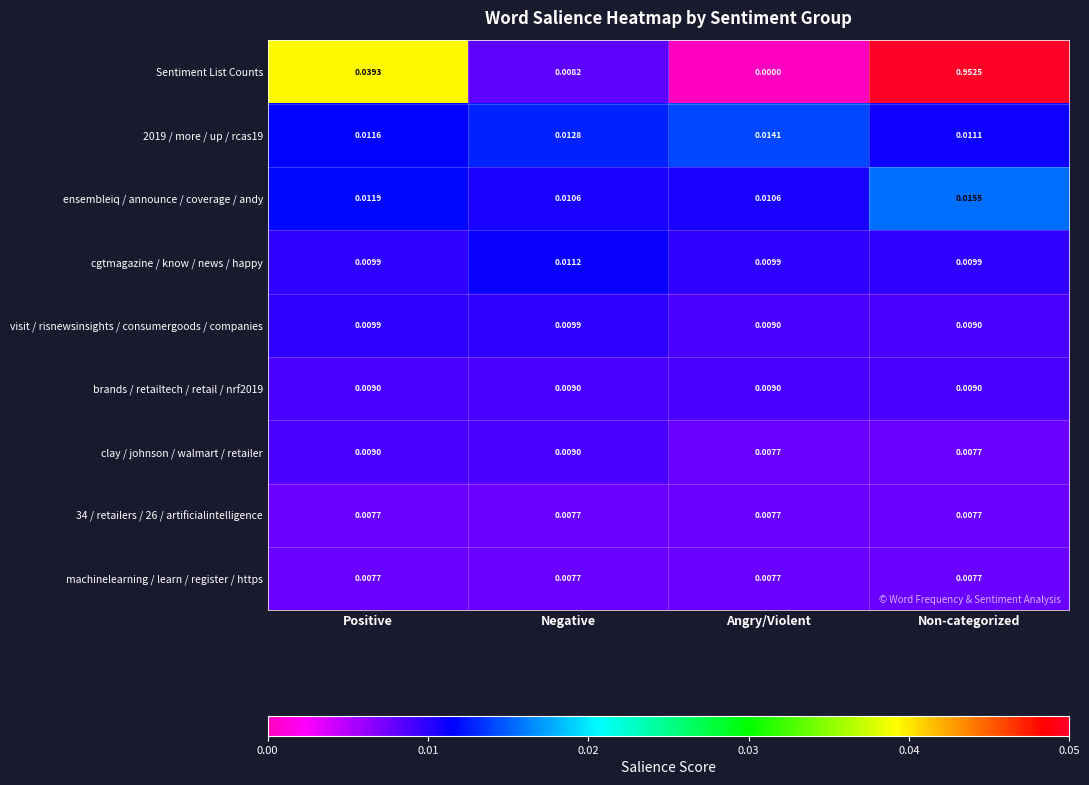

Which series has the largest total across all categories?

Sentiment List Counts